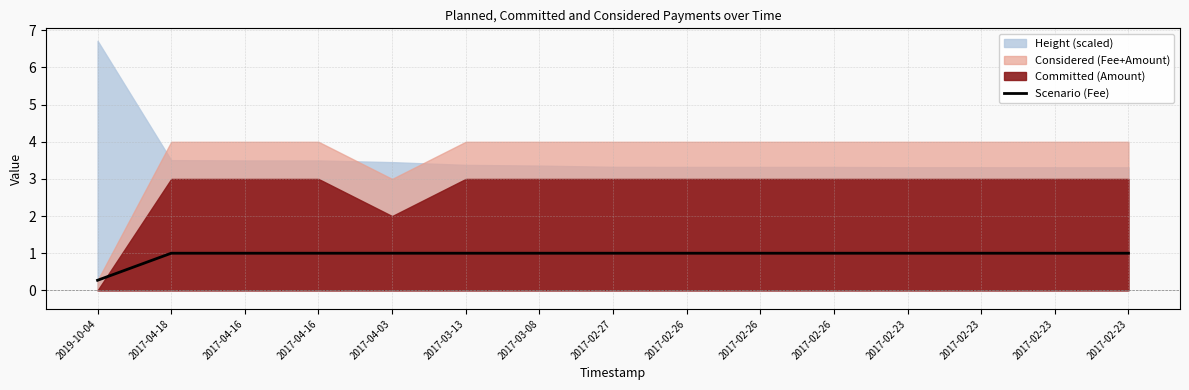

Reading right to left, transcribe all the data shown in this chart.

1.0	1.0	1.0	1.0	1.0	1.0	1.0	1.0	1.0	1.0	1.0	1.0	1.0	1.0	0.3